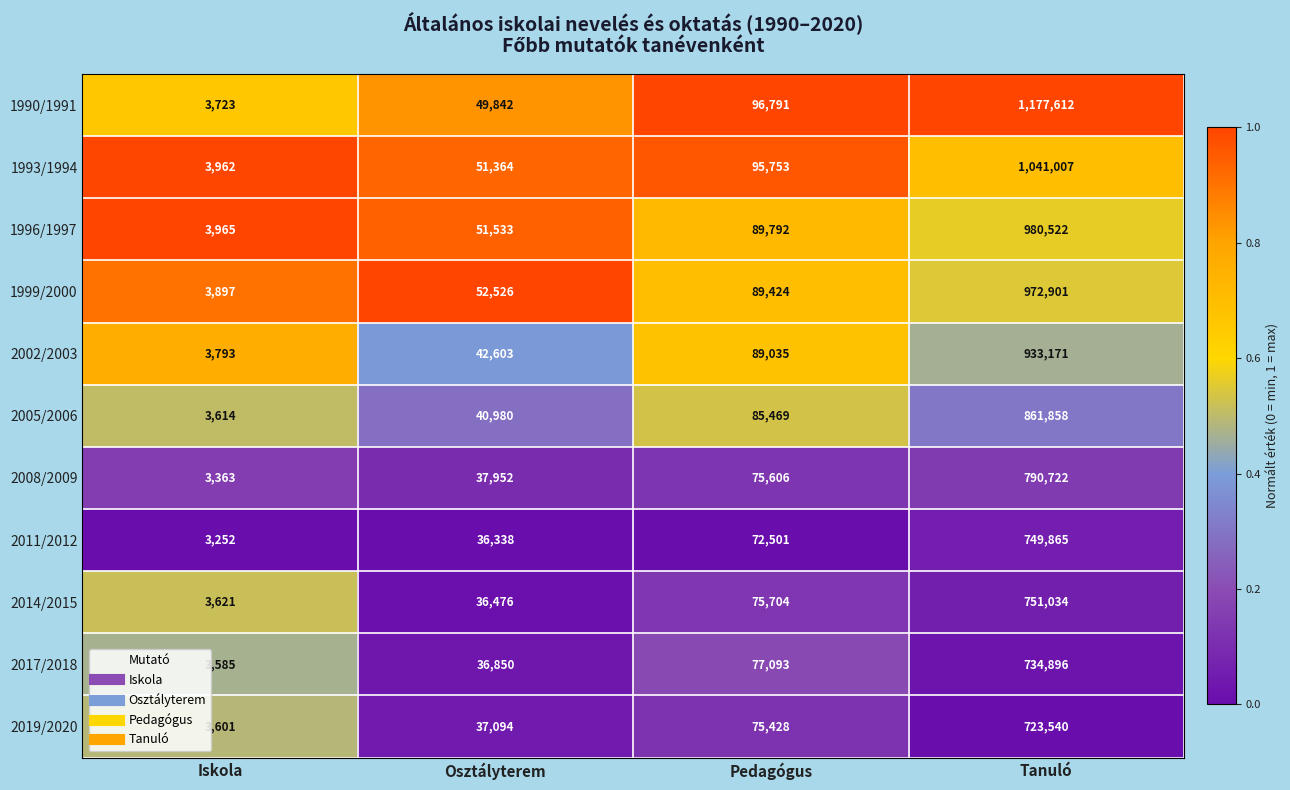

What is the average value of the 1999/2000 series?

279687